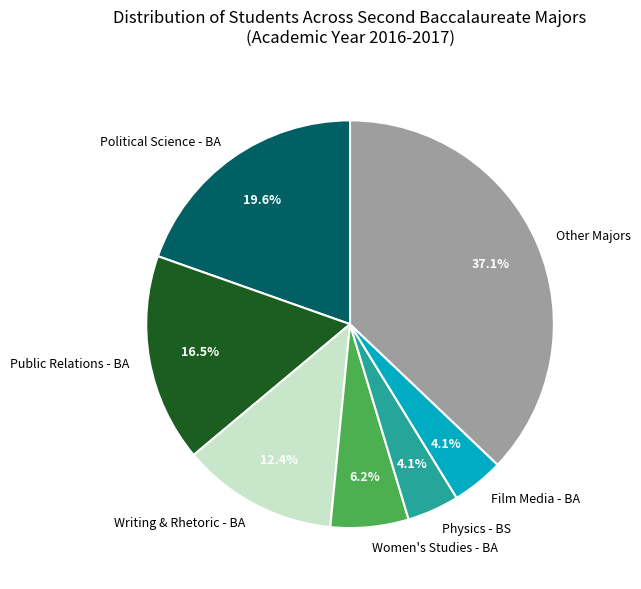

Which slice is the largest?

Other Majors